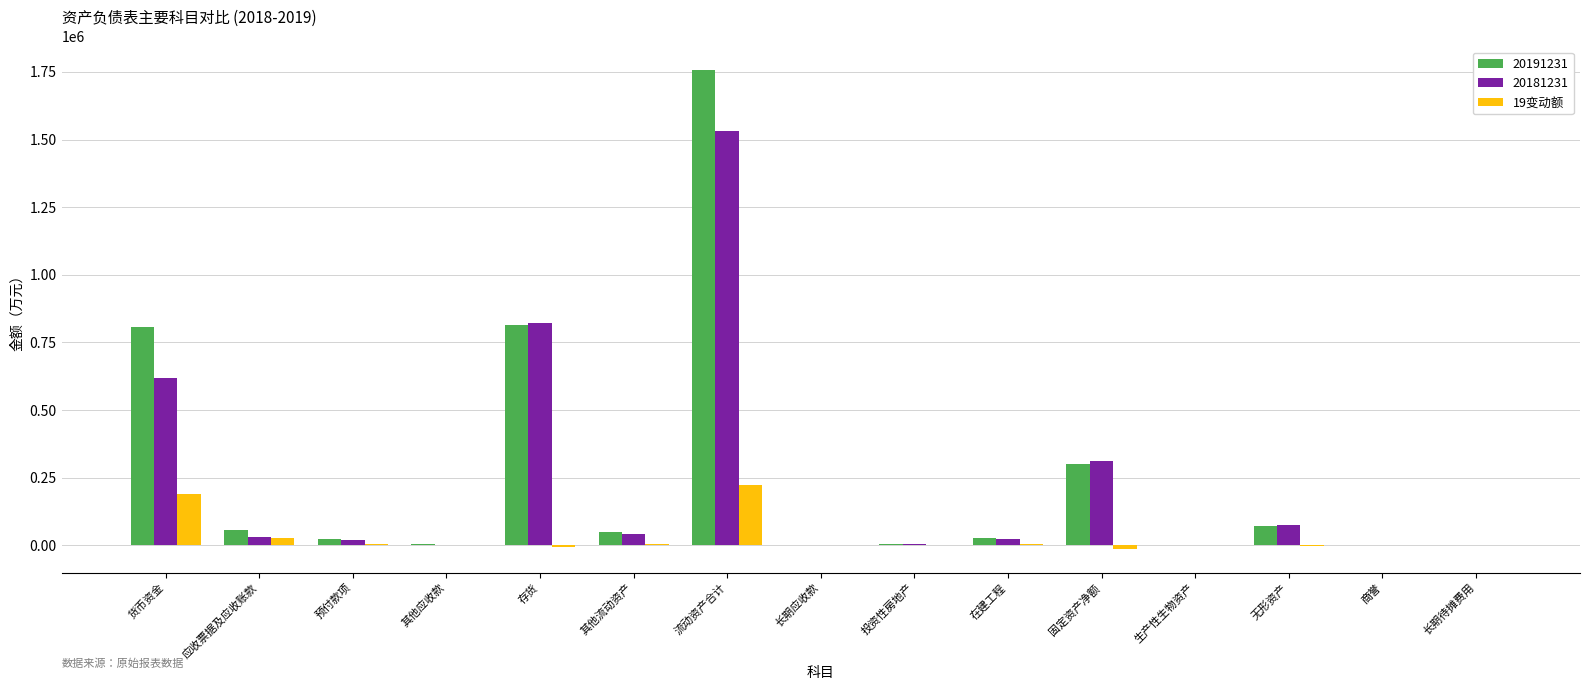

At which category does the chart reach its peak across all series?

流动资产合计